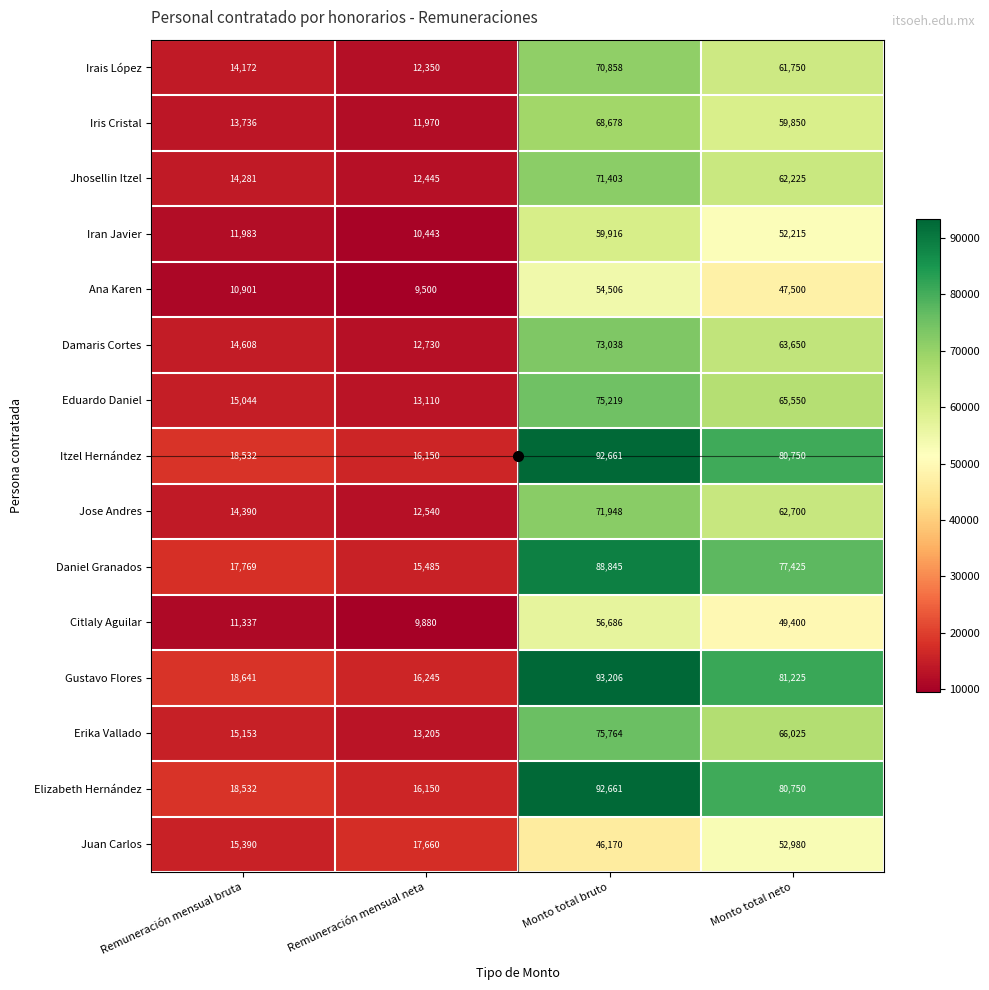

True or false: Jose Andres has a value of 3652 at Remuneración mensual neta.

False